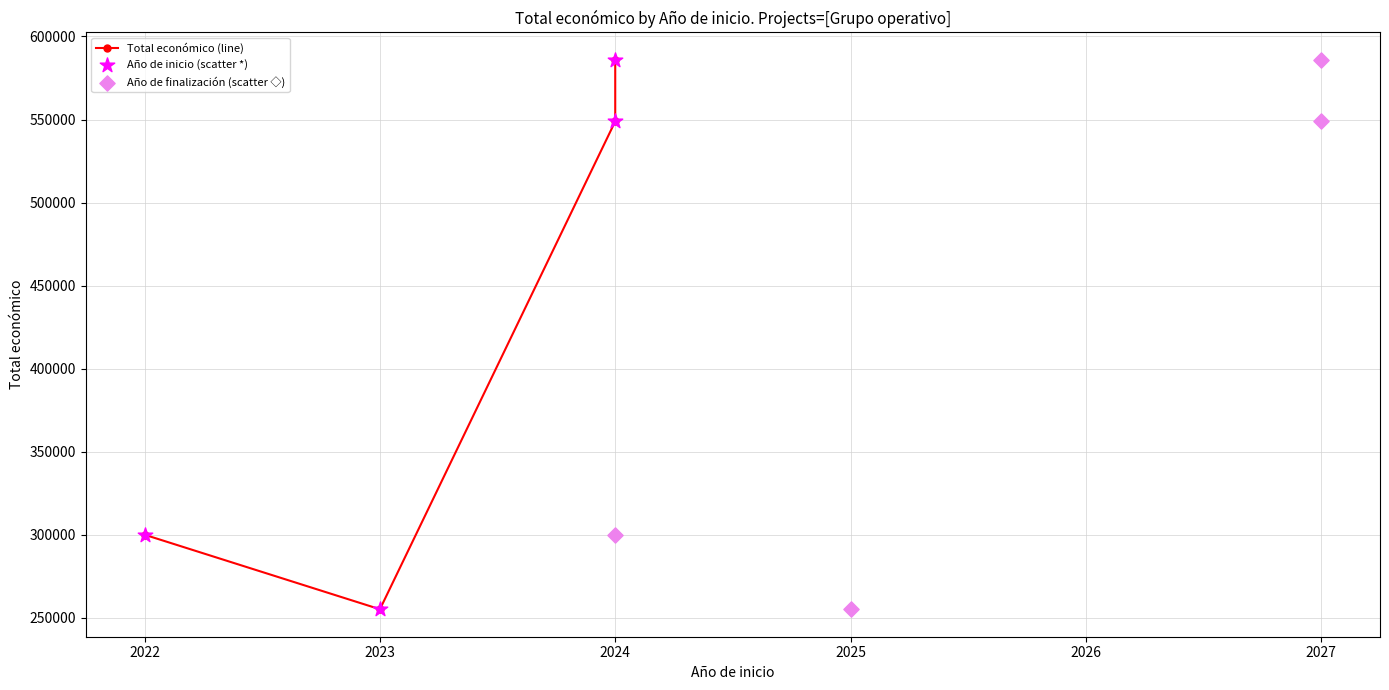

Which series has the widest spread of Y values?

Total económico (line)